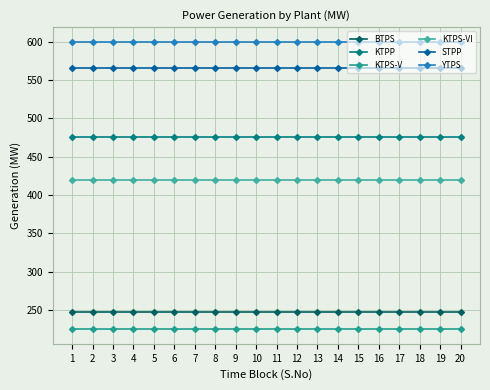

Is the value of KTPS-VI at 6 greater than the value of KTPS-V at 14?

Yes